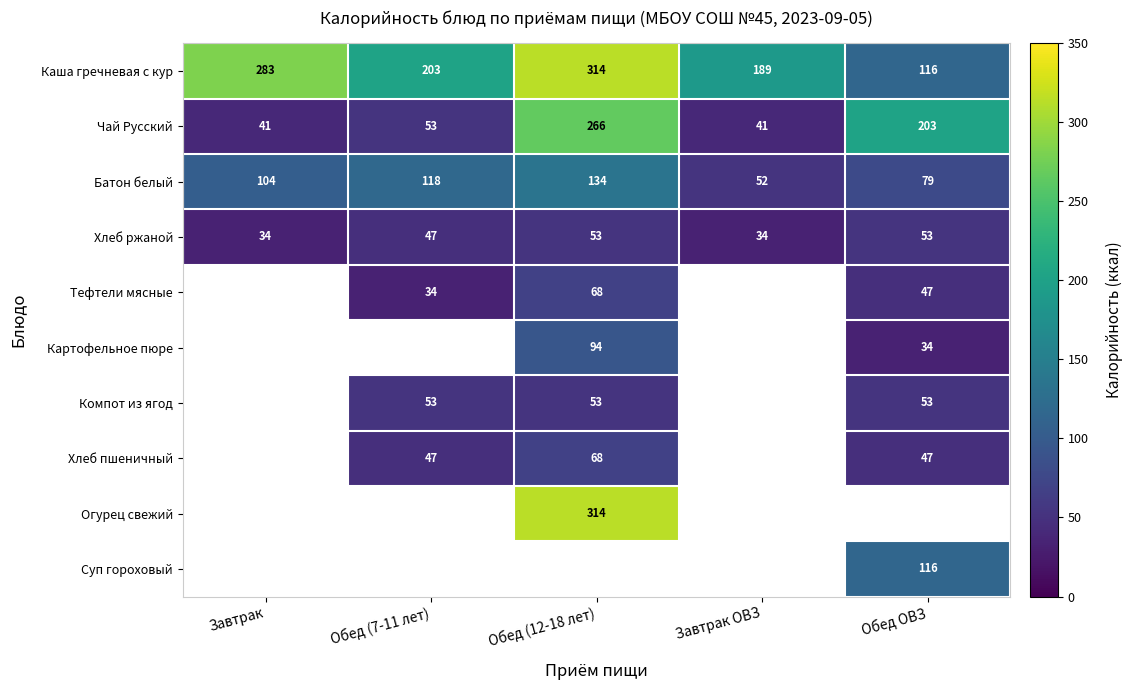

The Хлеб пшеничный series shows 43.4 at Обед (12-18 лет). True or false?

False